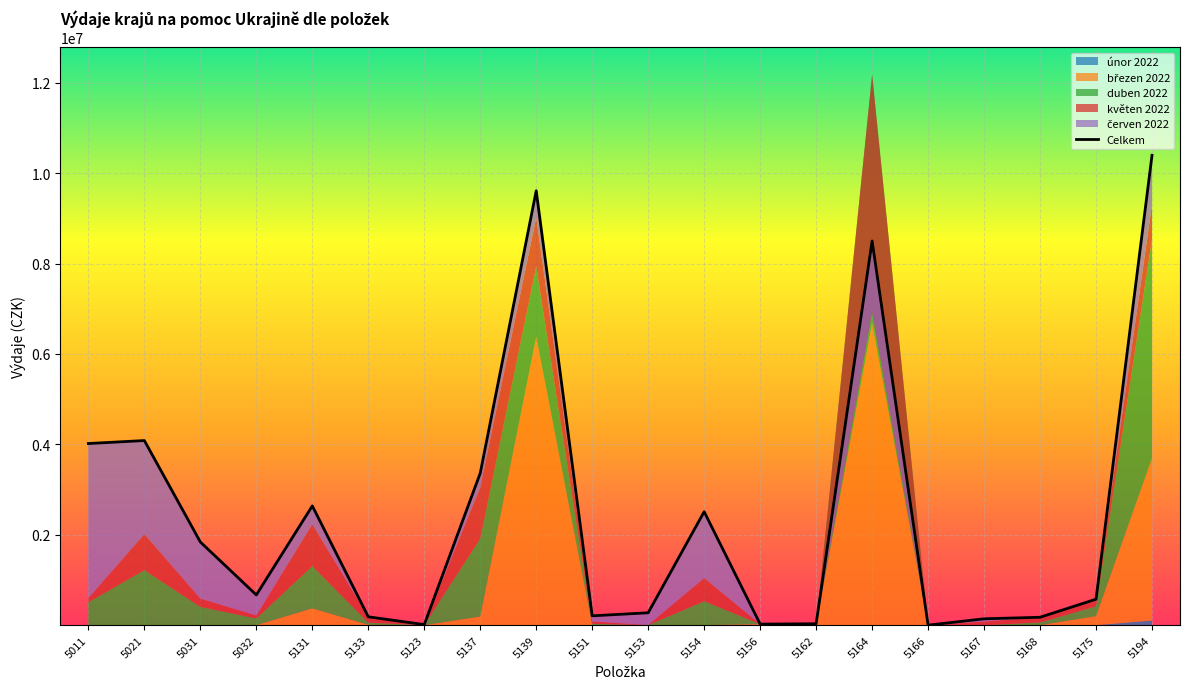

Reading right to left, transcribe all the data shown in this chart.

5194=10394263.3	5175=574434.4	5168=174482.0	5167=140354.0	5166=0.0	5164=8499002.6	5162=30854.2	5156=22589.3	5154=2510104.0	5153=273641.2	5151=206417.7	5139=9609859.9	5137=3362138.3	5123=12566.0	5133=184490.0	5131=2638303.0	5032=668507.0	5031=1839716.2	5021=4083901.0	5011=4017971.0